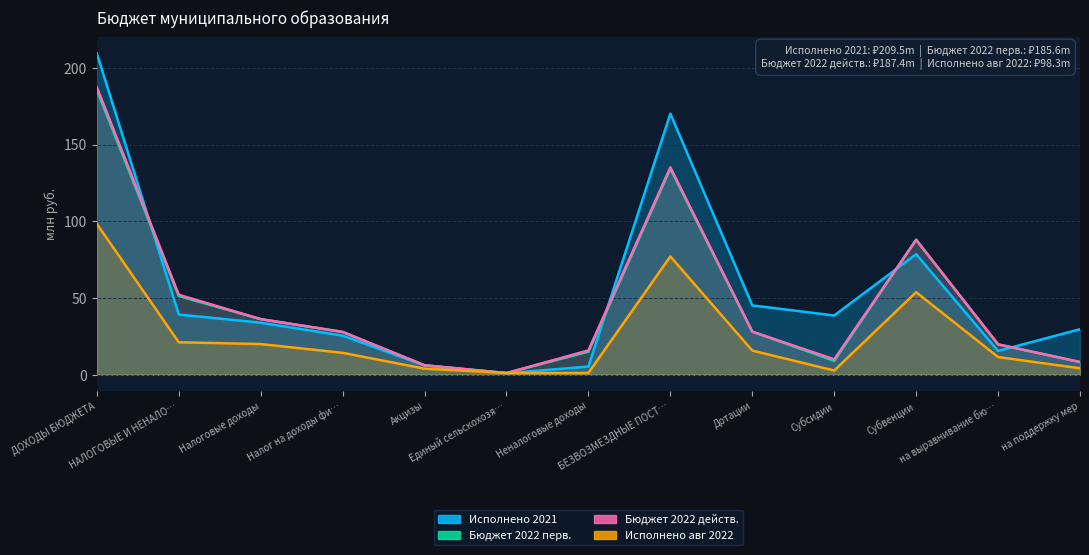

What is the total value across all series at ДОХОДЫ БЮДЖЕТА?

680.8